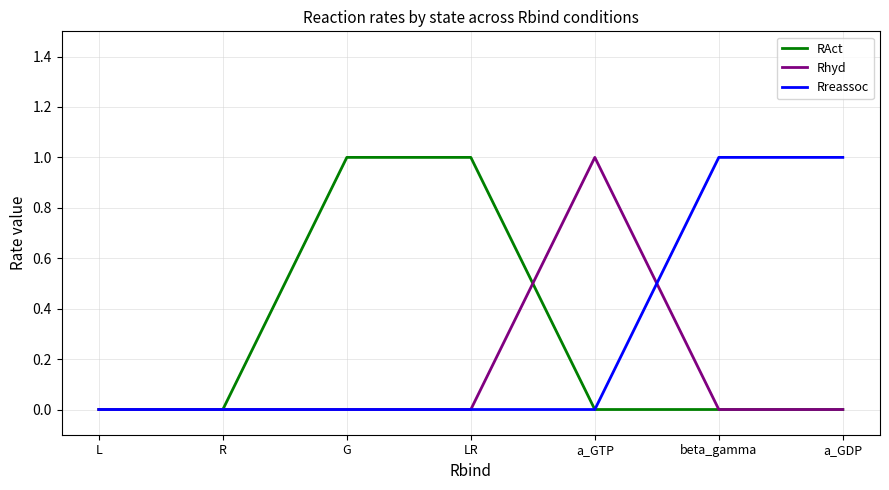

Is the value of RAct at G greater than the value of Rhyd at LR?

Yes